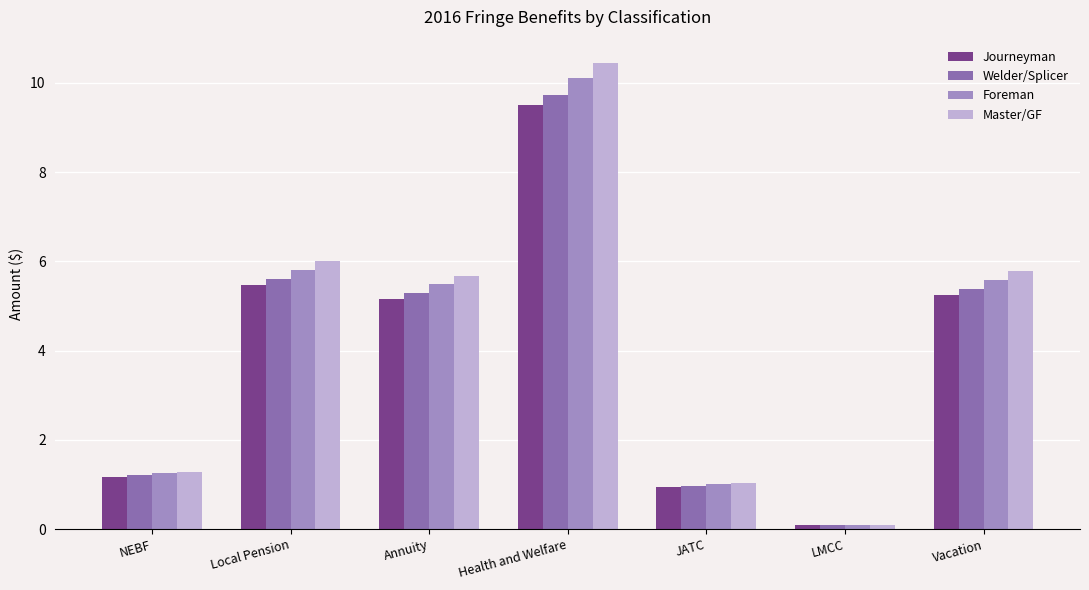

At which category is the sum across all series the highest?

Health and Welfare